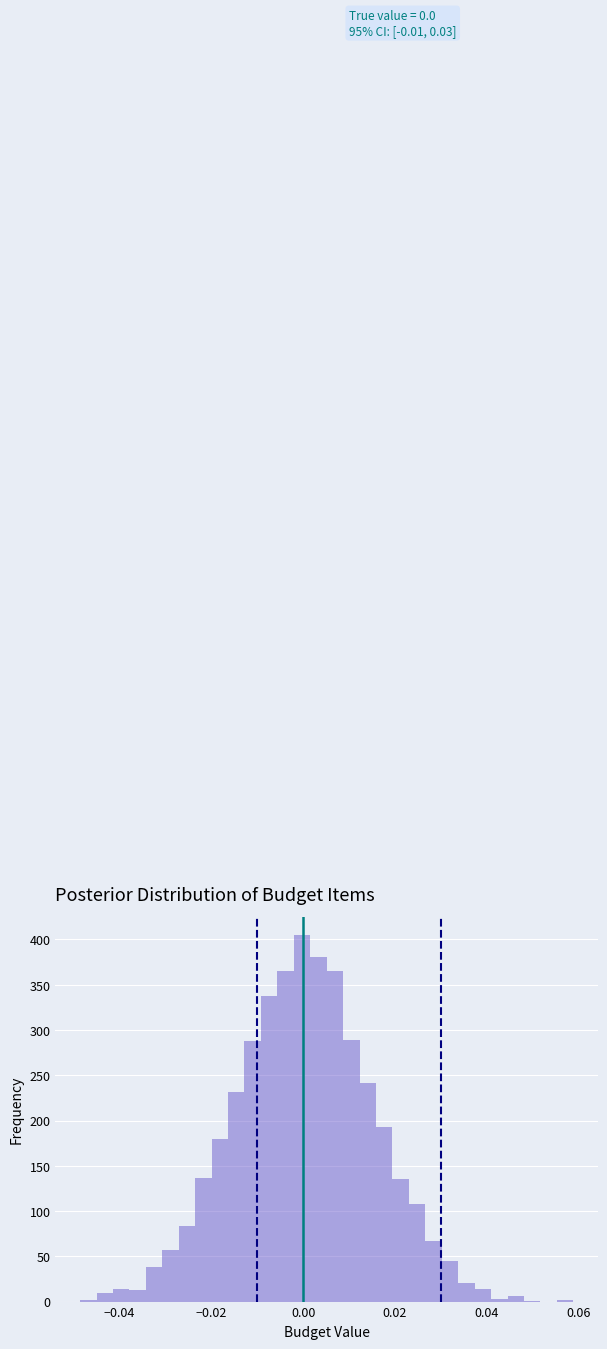

Around what value on the x-axis is the tallest bar? Give the approximate position of its centre, as read against the axis.

0.000